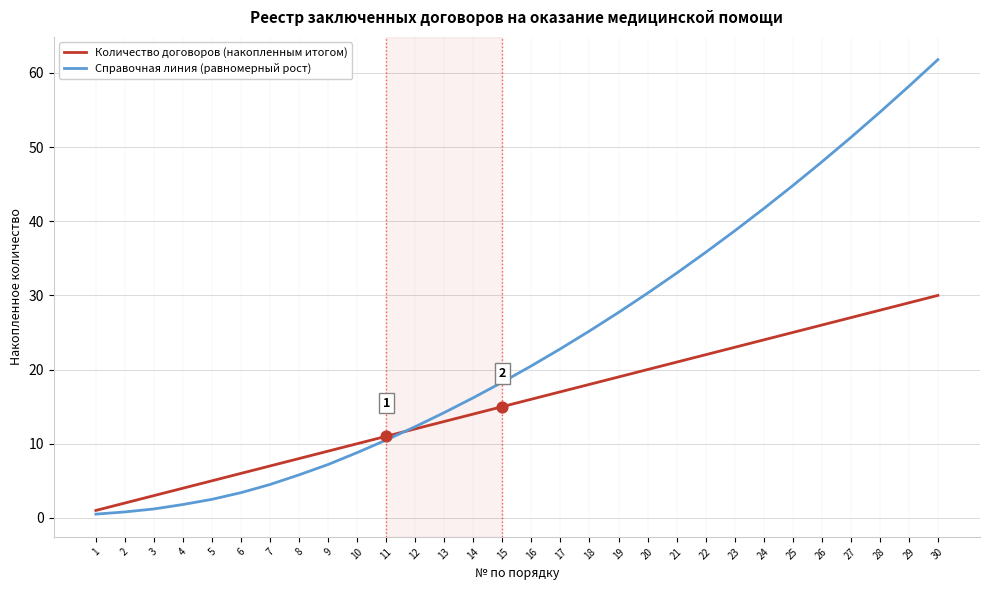

What is the spread (max minus min) of values at 8?

2.2